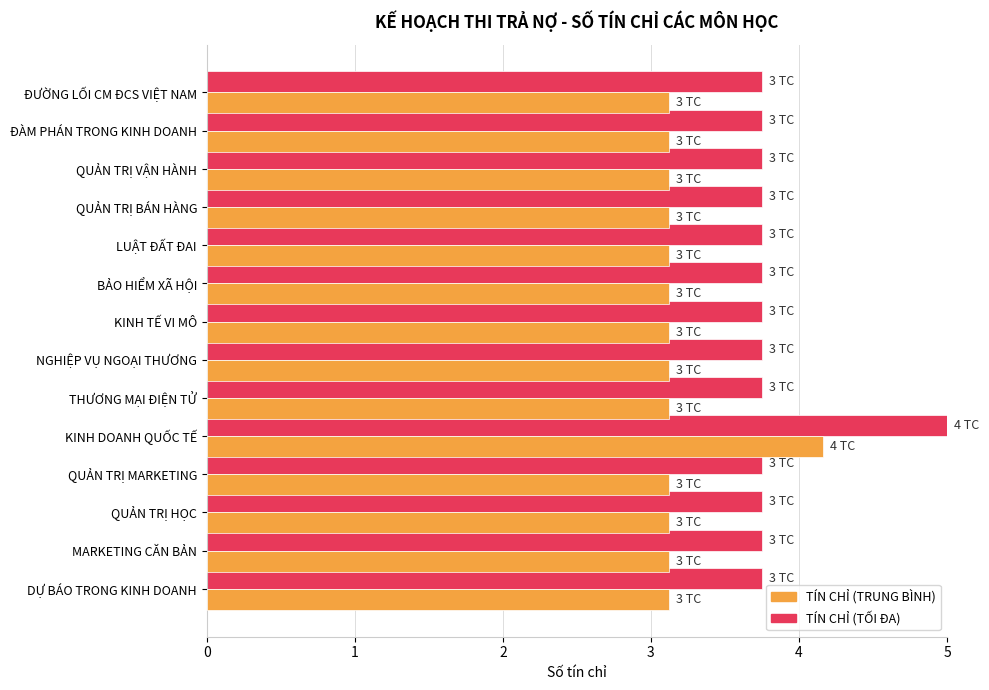

Count the number of data series in this chart.

2